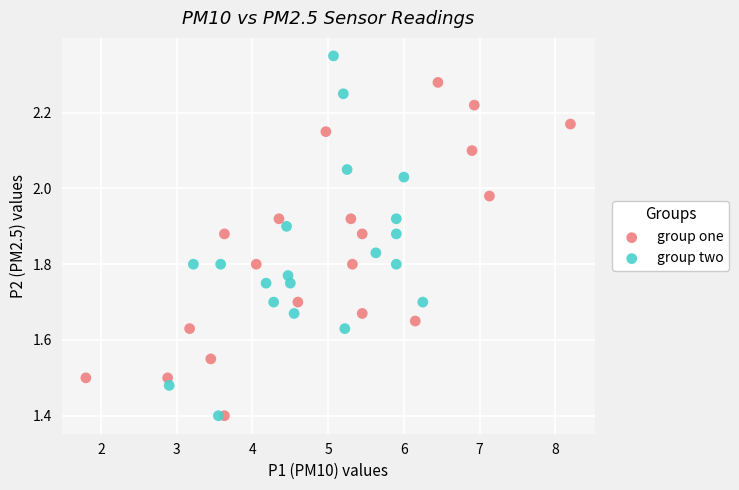

Which series contains the highest Y value?

group two